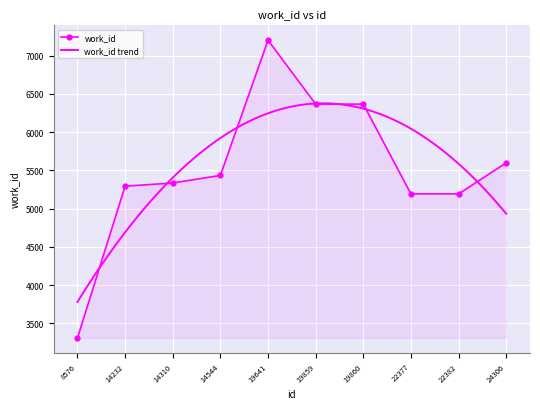

What is the approximate value at 14544, to the nearest 50?

5450